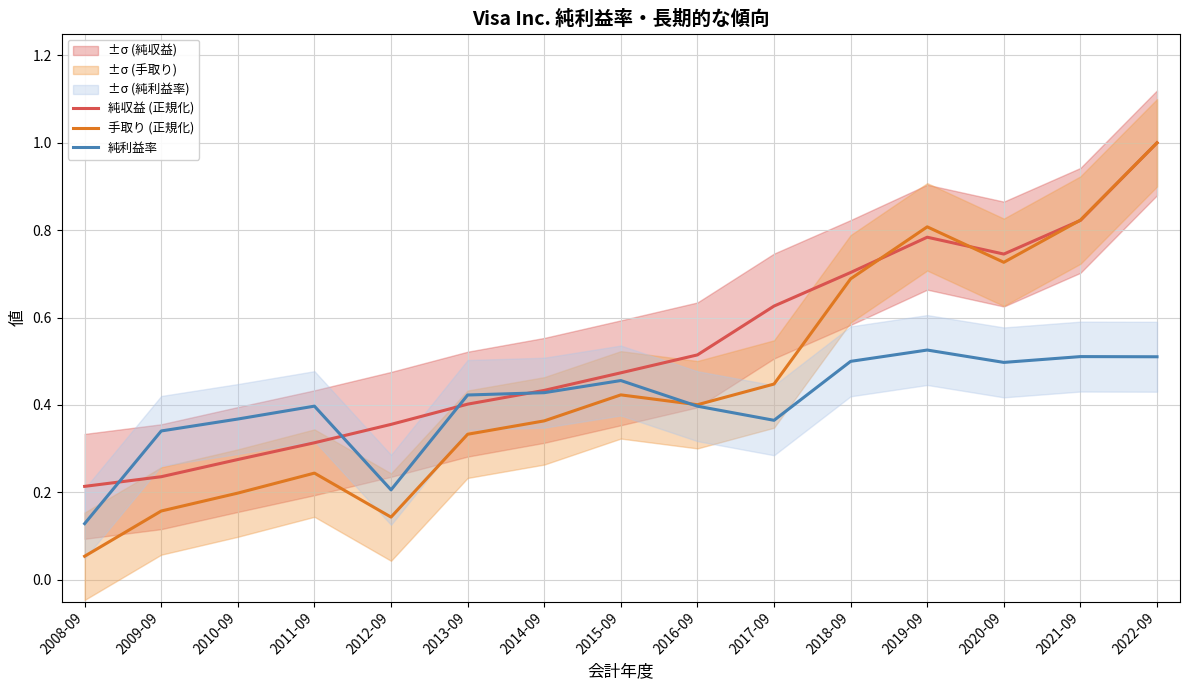

Reading left to right, transcribe all the data shown in this chart.

純収益 (正規化): 2008-09=0.2	2009-09=0.2	2010-09=0.3	2011-09=0.3	2012-09=0.4	2013-09=0.4	2014-09=0.4	2015-09=0.5	2016-09=0.5	2017-09=0.6	2018-09=0.7	2019-09=0.8	2020-09=0.7	2021-09=0.8	2022-09=1.0
手取り (正規化): 2008-09=0.1	2009-09=0.2	2010-09=0.2	2011-09=0.2	2012-09=0.1	2013-09=0.3	2014-09=0.4	2015-09=0.4	2016-09=0.4	2017-09=0.4	2018-09=0.7	2019-09=0.8	2020-09=0.7	2021-09=0.8	2022-09=1.0
純利益率: 2008-09=0.1	2009-09=0.3	2010-09=0.4	2011-09=0.4	2012-09=0.2	2013-09=0.4	2014-09=0.4	2015-09=0.5	2016-09=0.4	2017-09=0.4	2018-09=0.5	2019-09=0.5	2020-09=0.5	2021-09=0.5	2022-09=0.5